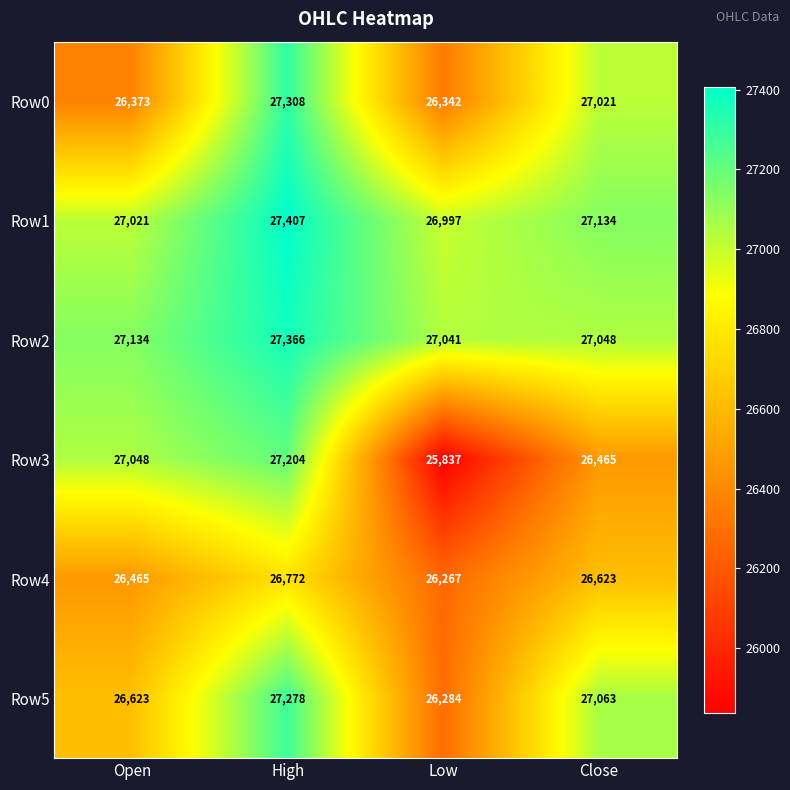

Which series has the largest range (max minus min)?

Row3